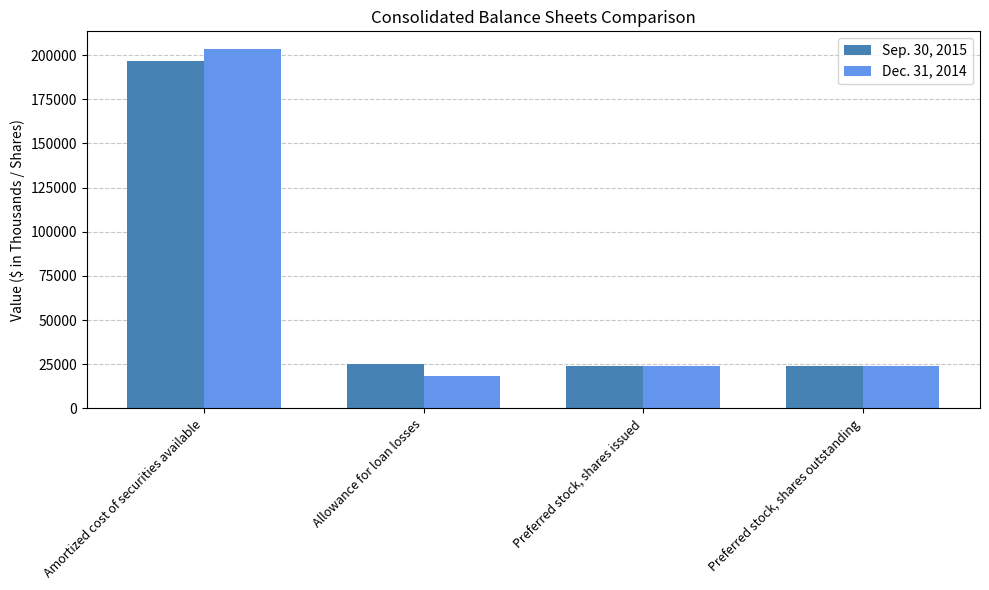

List the series in order of their overall mean, highest first.

Dec. 31, 2014, Sep. 30, 2015